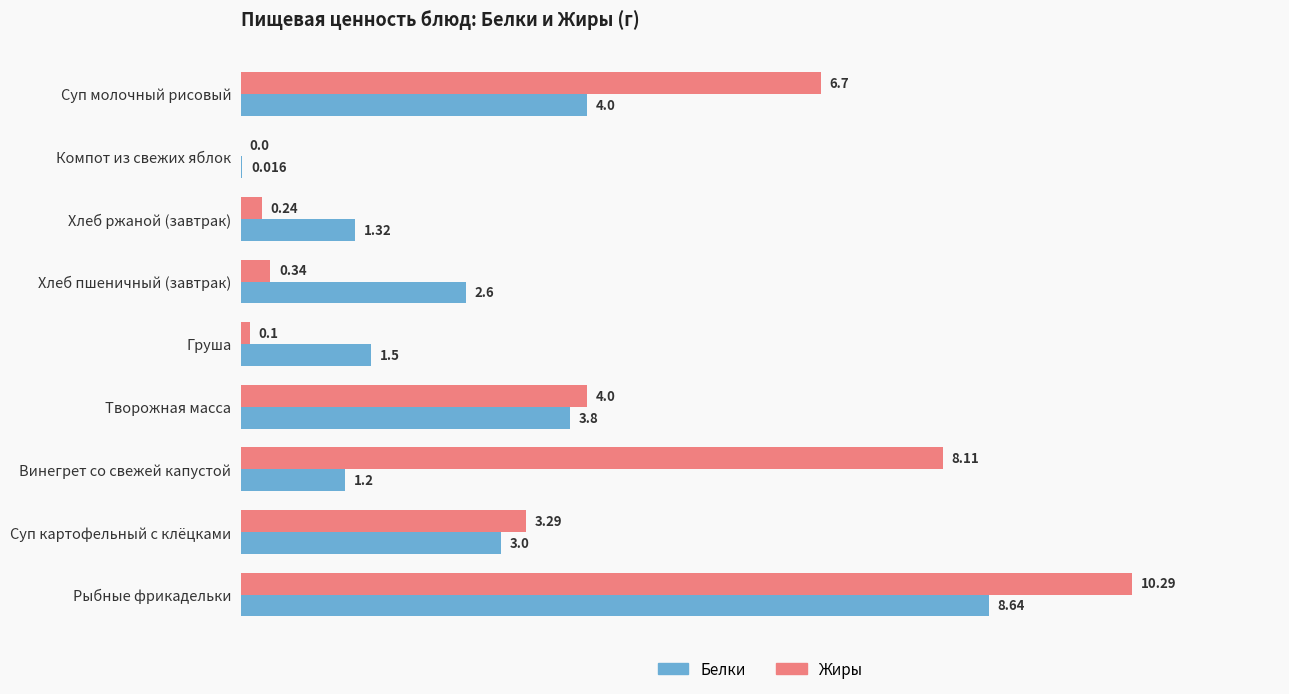

Where is Жиры nearest to the value 5?

Творожная масса